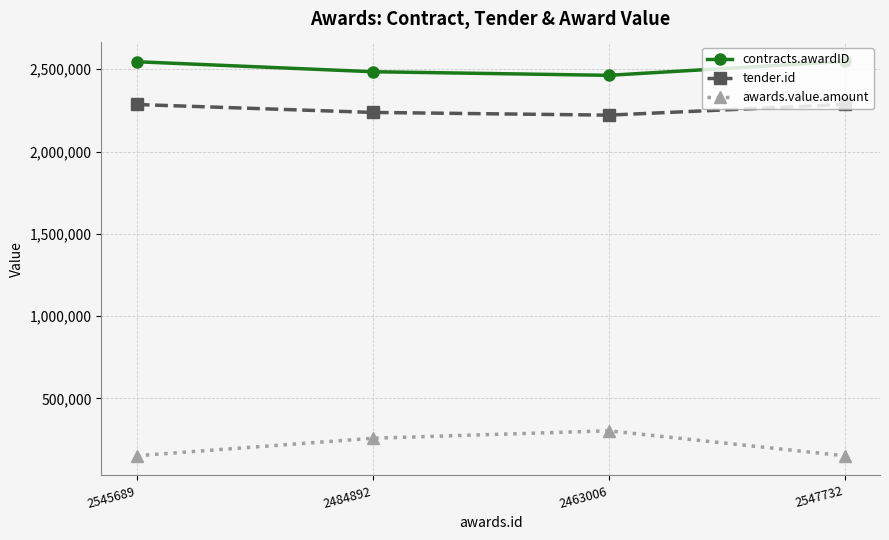

True or false: tender.id and awards.value.amount cross at least once.

False